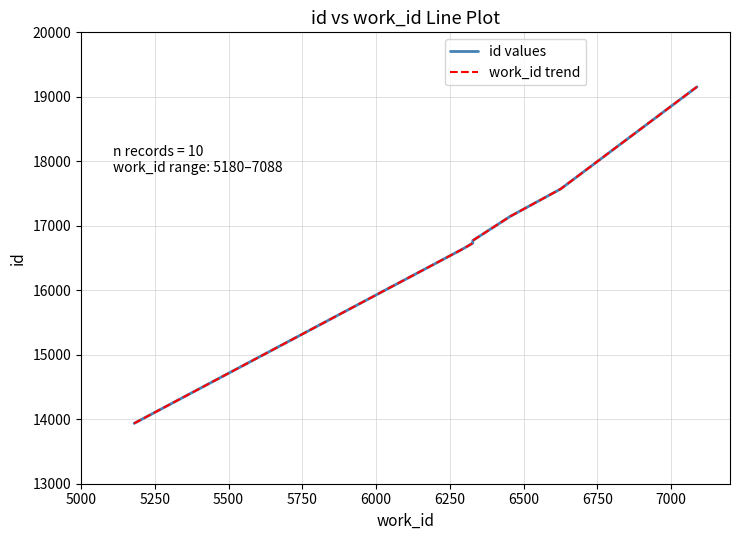

What is the maximum value shown in the chart?

19155